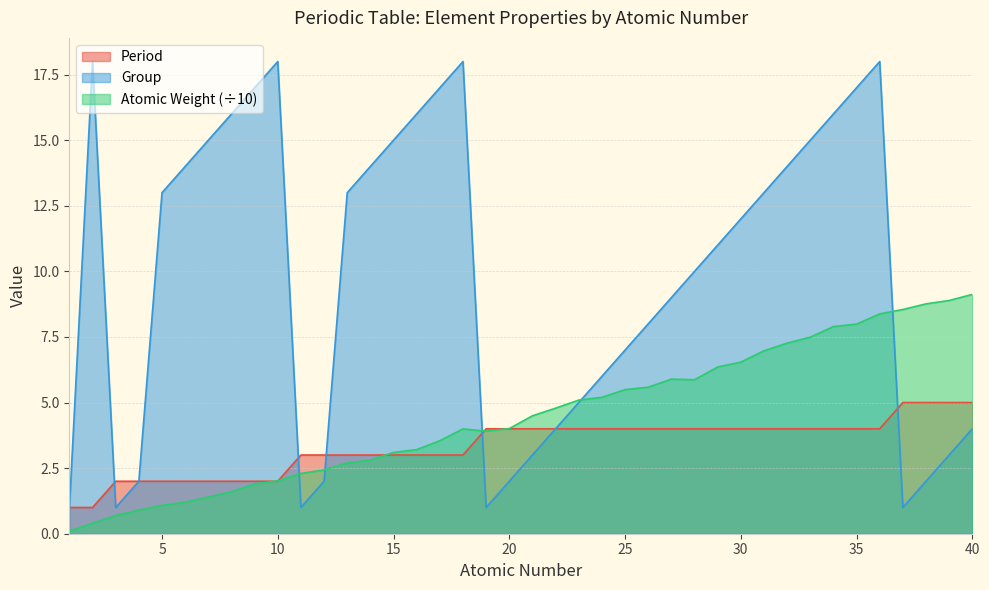

How many lines are shown in the chart?

3